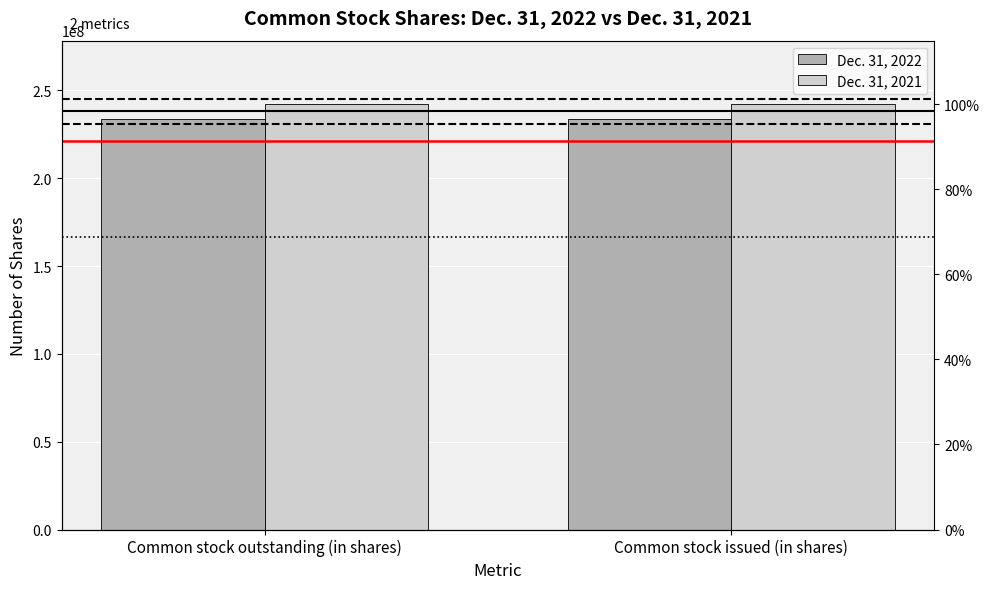

The Dec. 31, 2022 series shows 233995000 at Common stock issued (in shares). True or false?

True